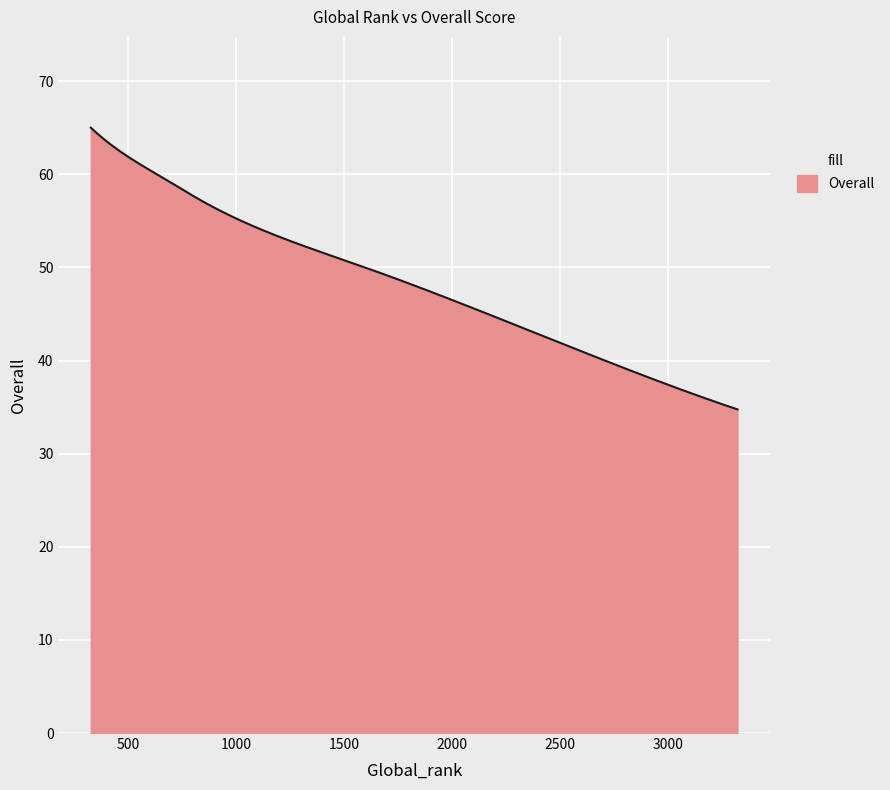

What is the smallest value displayed?

34.8